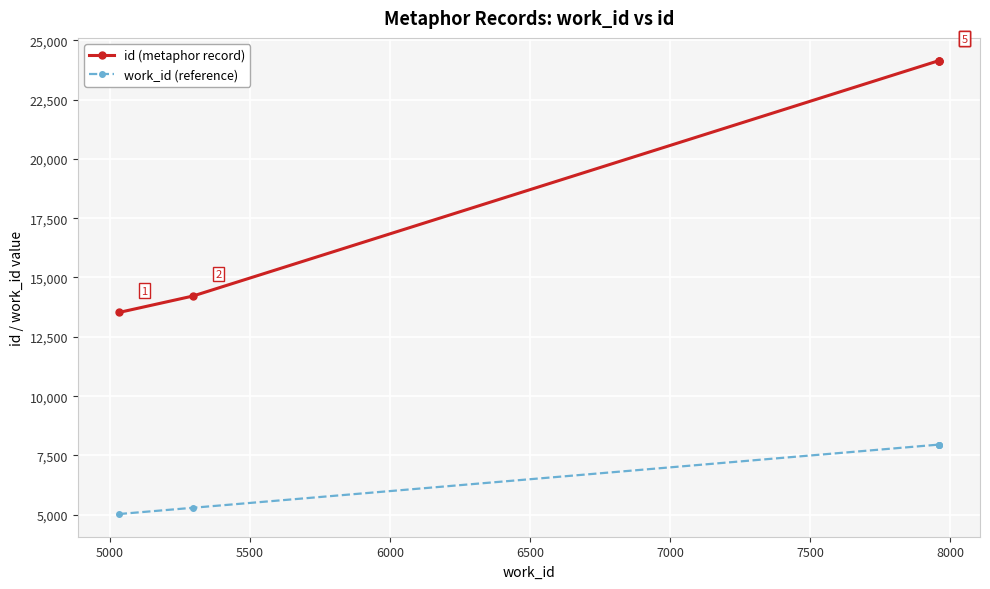

What is the sum of all id (metaphor record) values?

100162